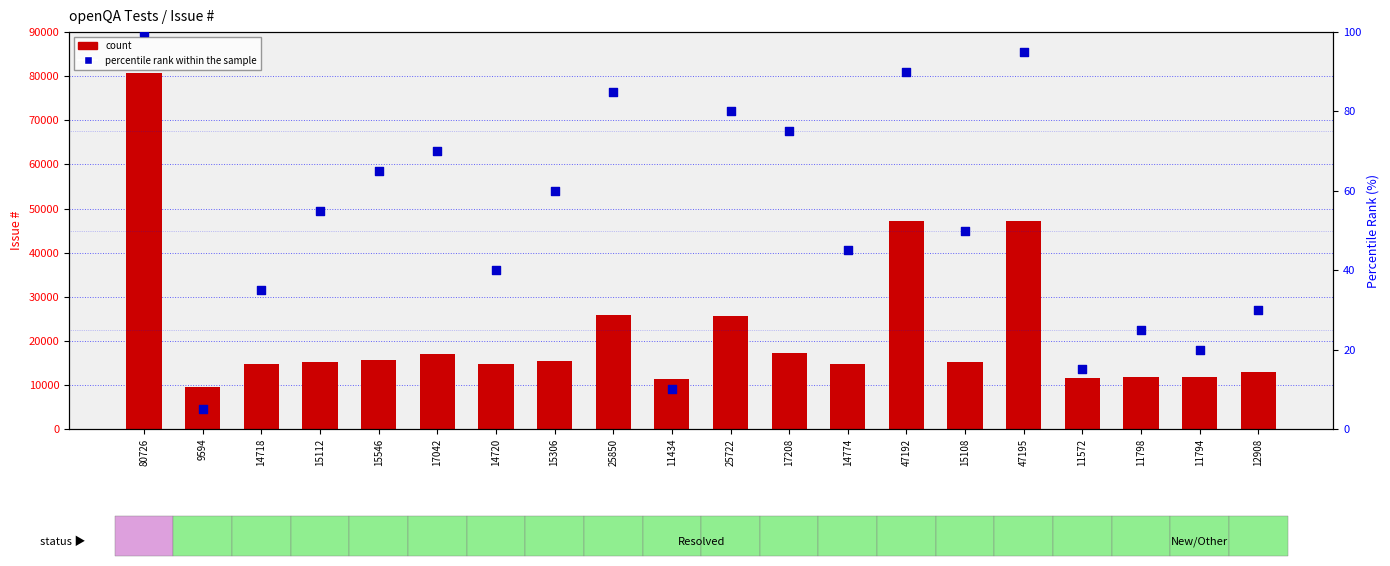

Which series has the largest total across all categories?

count